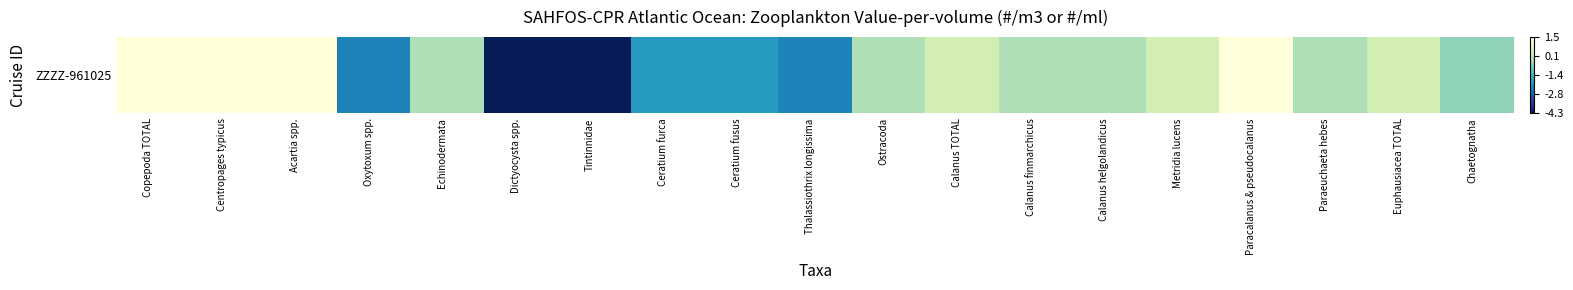

The chart shows a value of -6.4 at Tintinnidae. True or false?

False